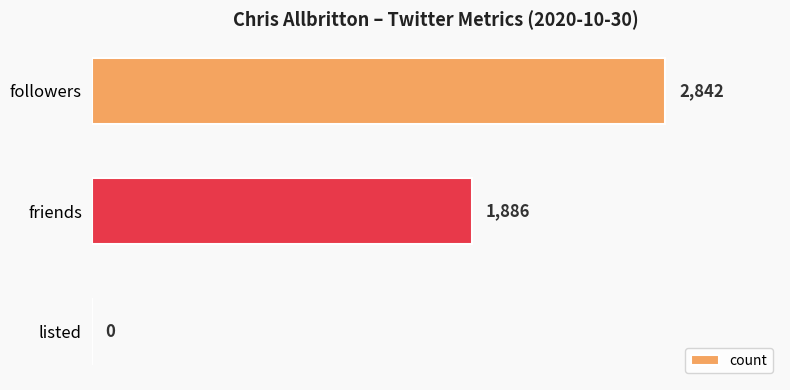

Reading top to bottom, transcribe all the data shown in this chart.

followers=2842	friends=1886	listed=0